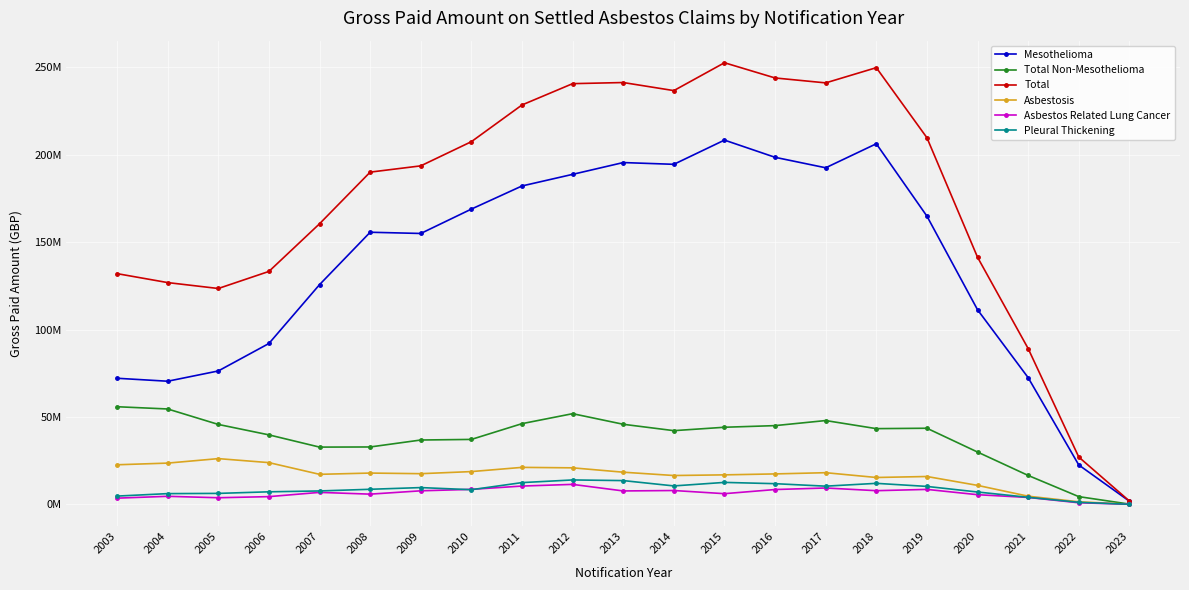

At how many categories does at least one series exceed 104073113?

18